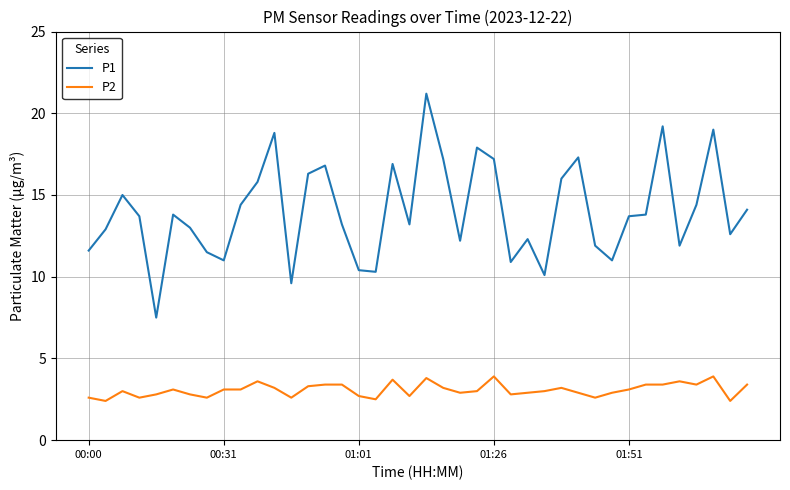

Rank the series by their average value, from highest to lowest.

P1, P2